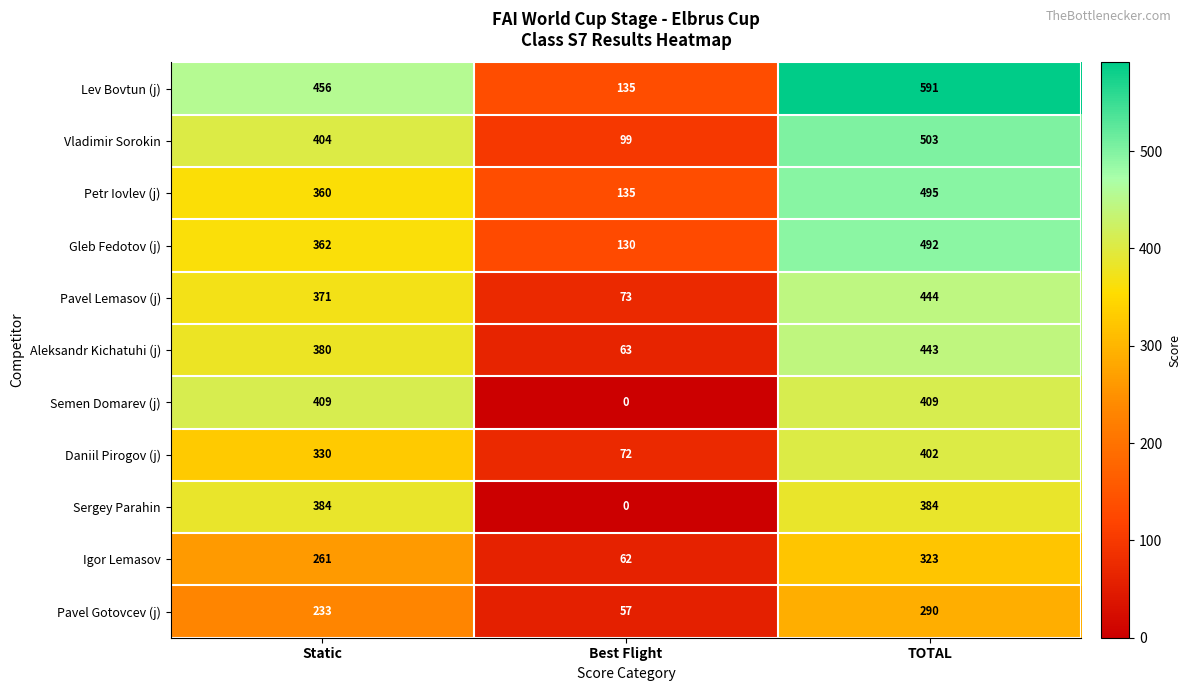

At which label does Pavel Lemasov (j) reach its peak?

TOTAL